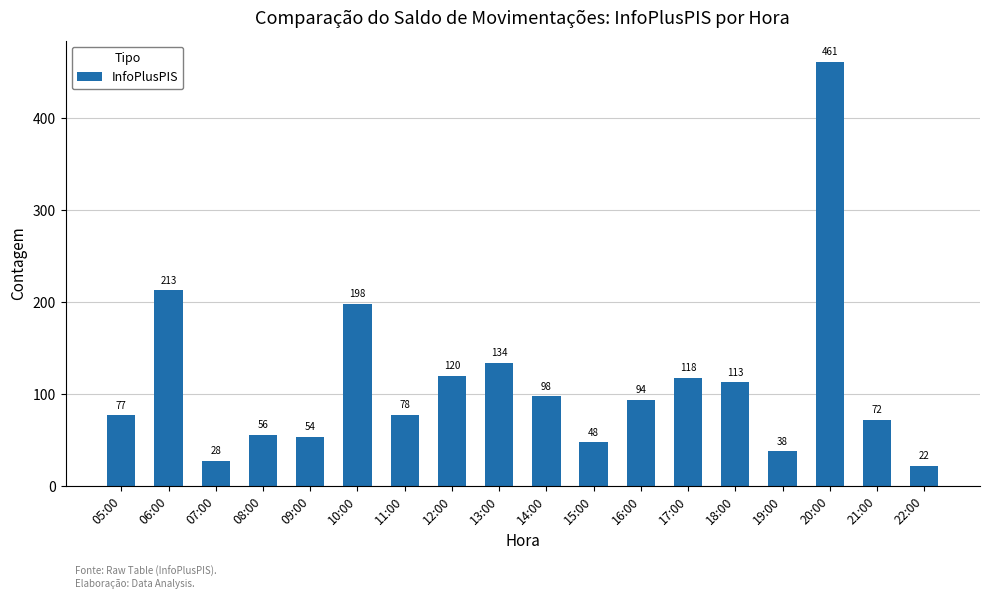

What position from the right is 22:00?

1